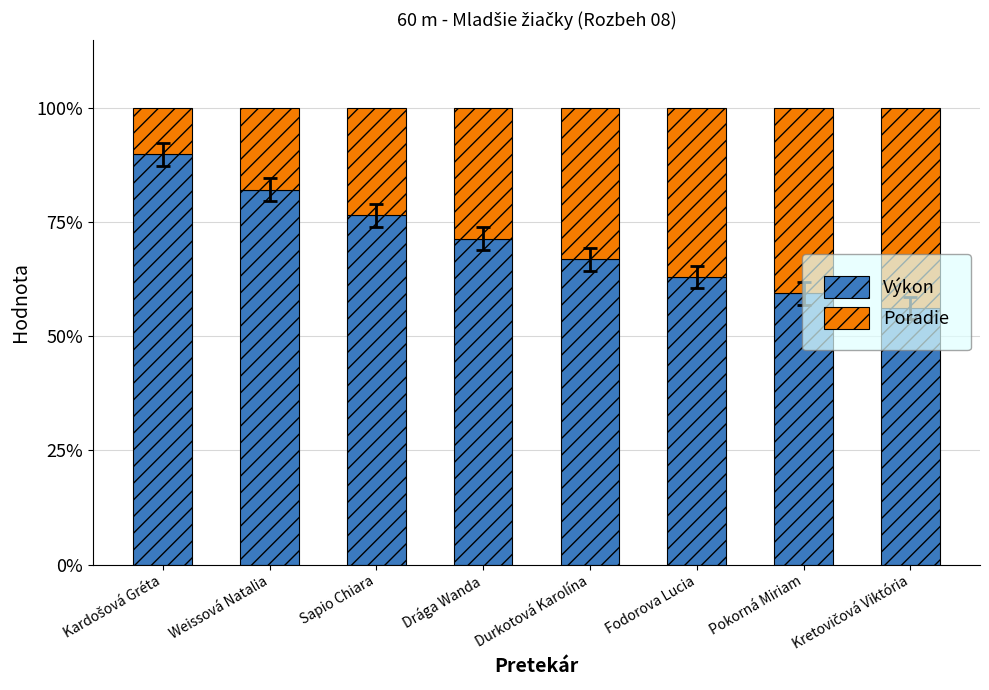

The Výkon series shows 115.8 at Durkotová Karolína. True or false?

False